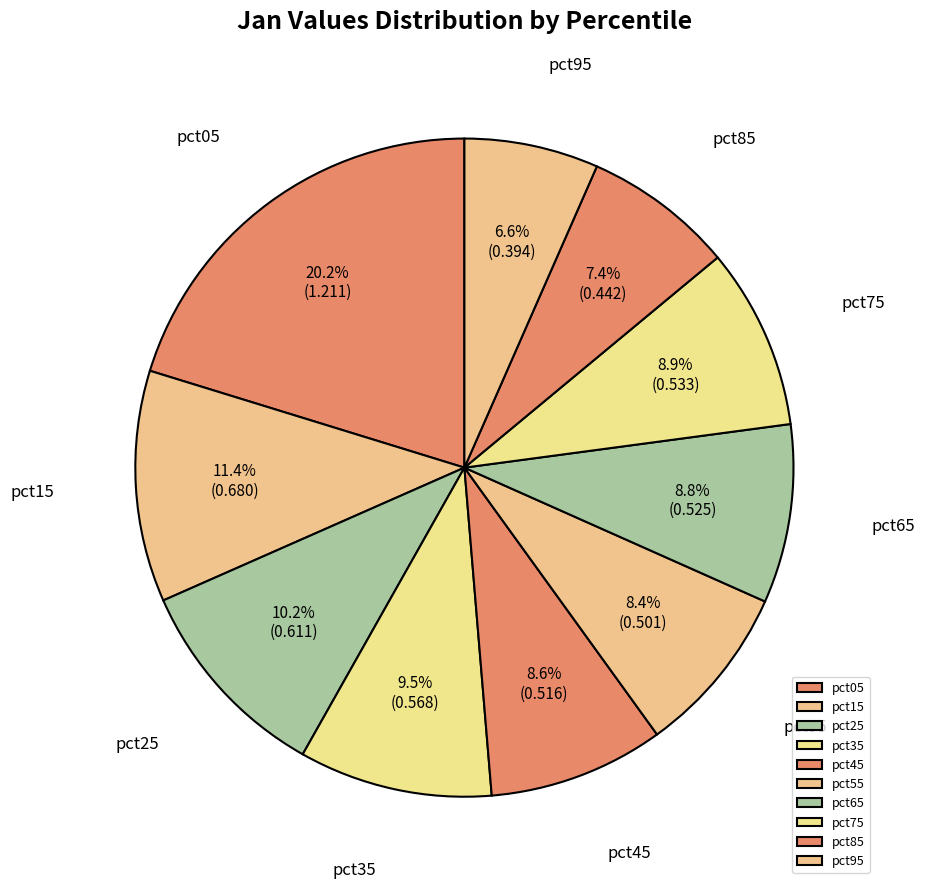

Which has a higher value, pct65 or pct05?

pct05